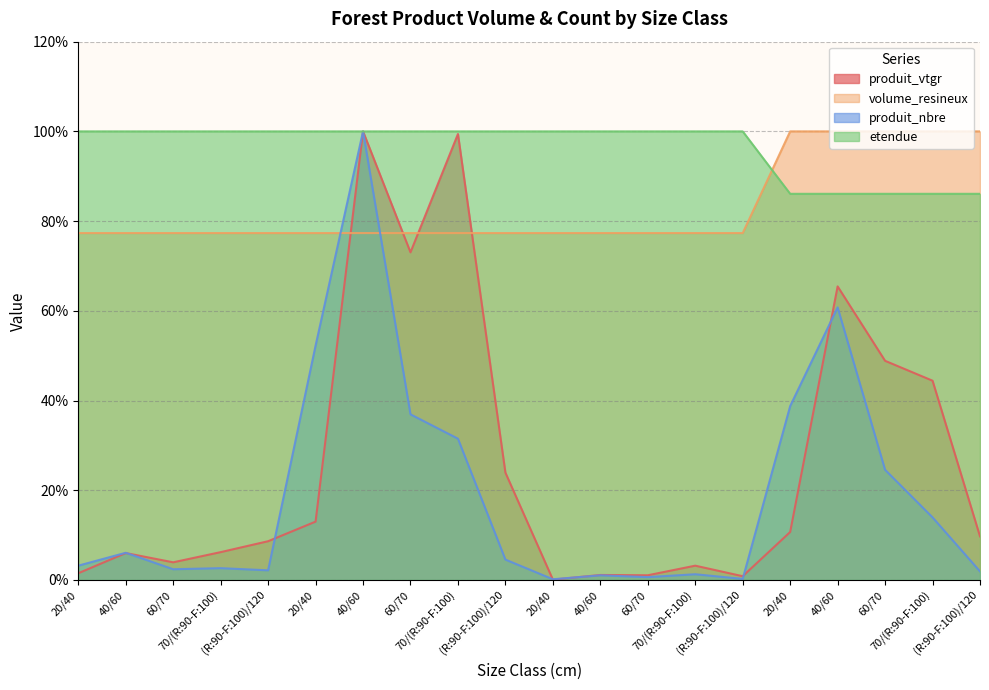

What is the total value across all series at 70/(R:90-F:100)?

186.2